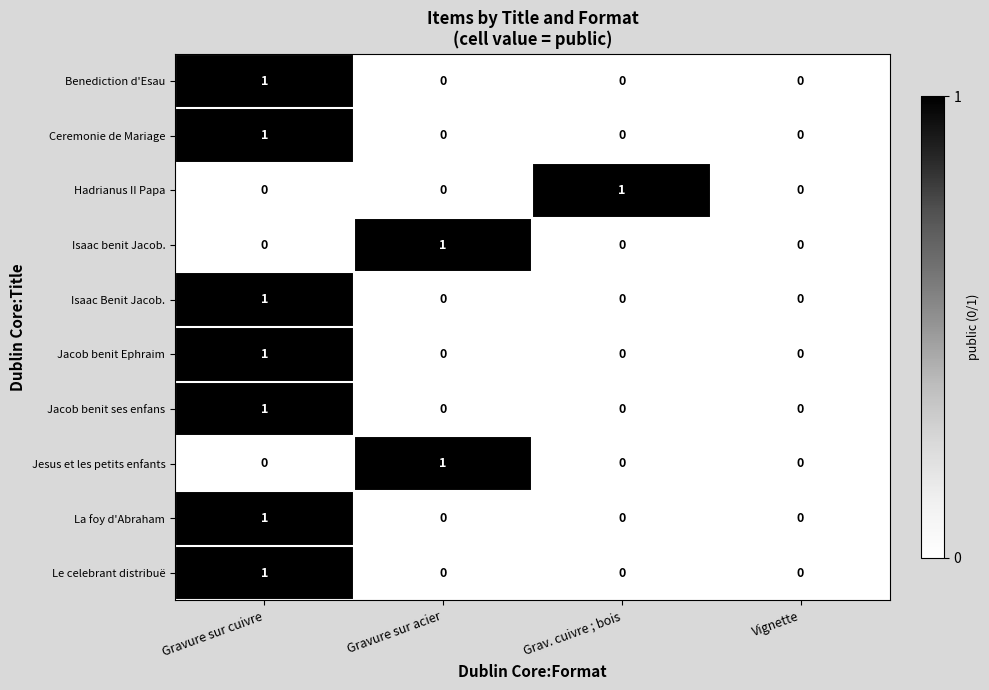

Is it true that Jacob benit ses enfans equals 0 at Grav. cuivre ; bois?

True